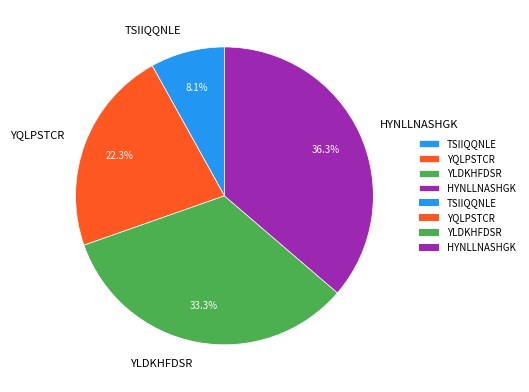

Which has a higher value, TSIIQQNLE or YLDKHFDSR?

YLDKHFDSR